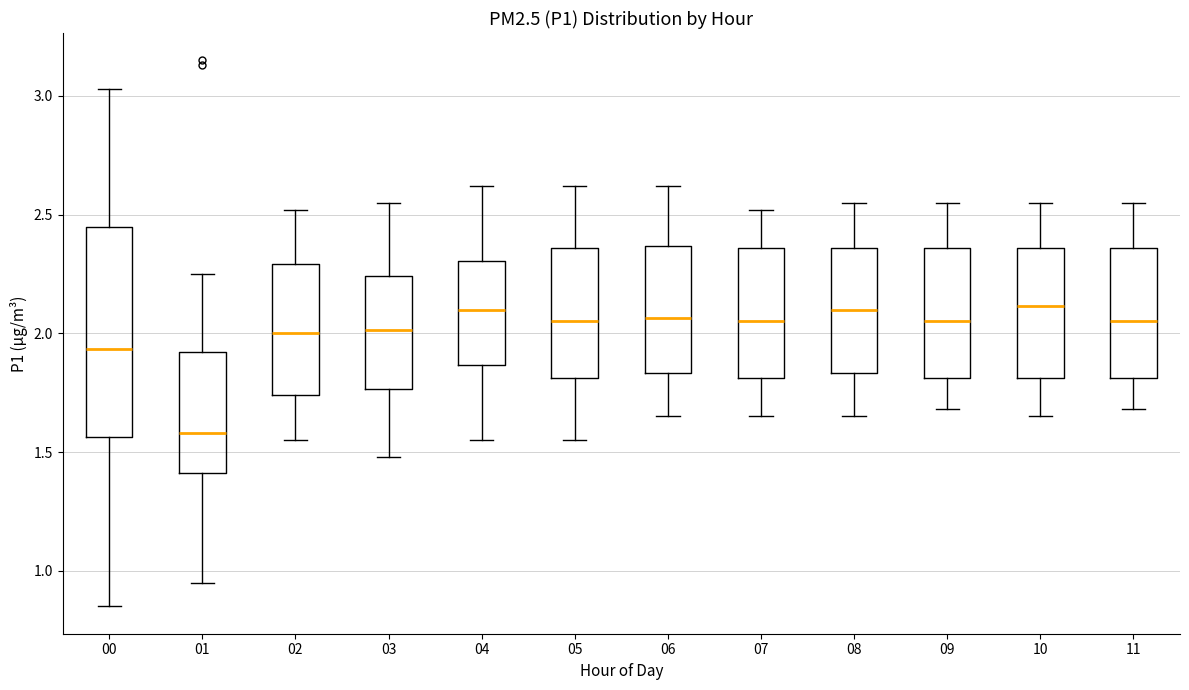

Reading left to right, transcribe this box plot: for each box, give where its median line is, the range the box spans, and where its two whiskers end, as read against the y-axis. The values are not printed on the chart, so give them approximately, as read against the axis.

00: median 1.95, box 1.55 to 2.45, whiskers 0.85 to 3.05
01: median 1.60, box 1.40 to 1.90, whiskers 0.95 to 2.25
02: median 2.00, box 1.75 to 2.30, whiskers 1.55 to 2.50
03: median 2.00, box 1.75 to 2.25, whiskers 1.50 to 2.55
04: median 2.10, box 1.85 to 2.30, whiskers 1.55 to 2.60
05: median 2.05, box 1.80 to 2.35, whiskers 1.55 to 2.60
06: median 2.05, box 1.85 to 2.35, whiskers 1.65 to 2.60
07: median 2.05, box 1.80 to 2.35, whiskers 1.65 to 2.50
08: median 2.10, box 1.85 to 2.35, whiskers 1.65 to 2.55
09: median 2.05, box 1.80 to 2.35, whiskers 1.70 to 2.55
10: median 2.10, box 1.80 to 2.35, whiskers 1.65 to 2.55
11: median 2.05, box 1.80 to 2.35, whiskers 1.70 to 2.55